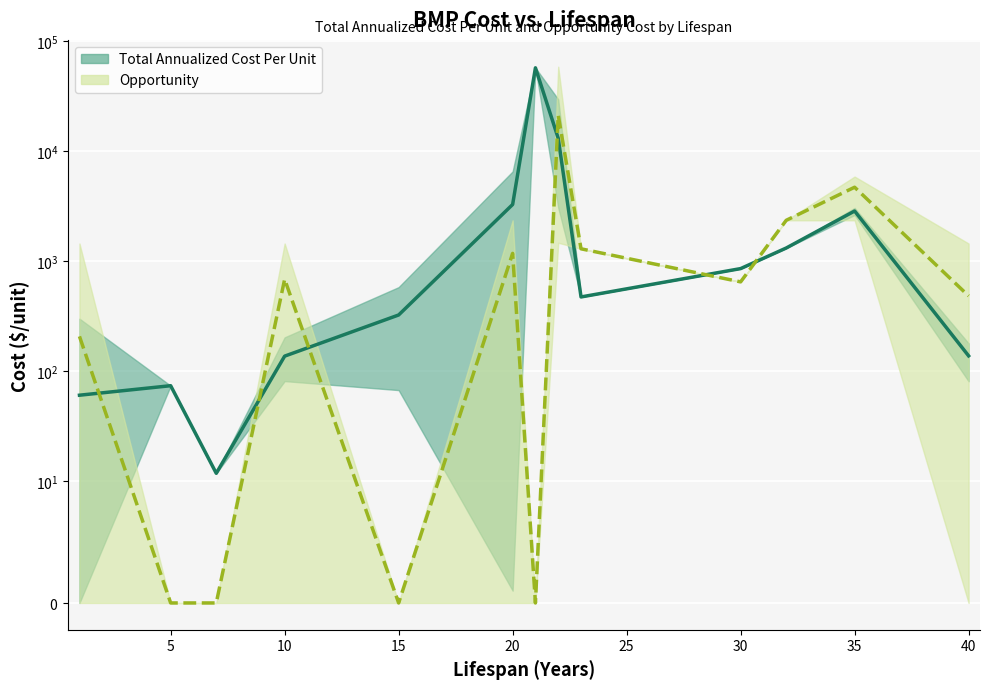

Which series has the widest spread of values?

Opportunity